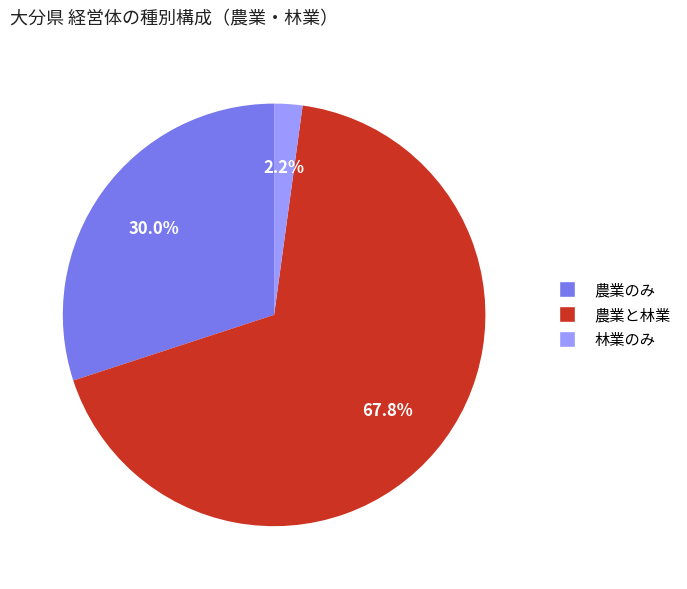

What percentage is NOT represented by 農業と林業?

32.2%